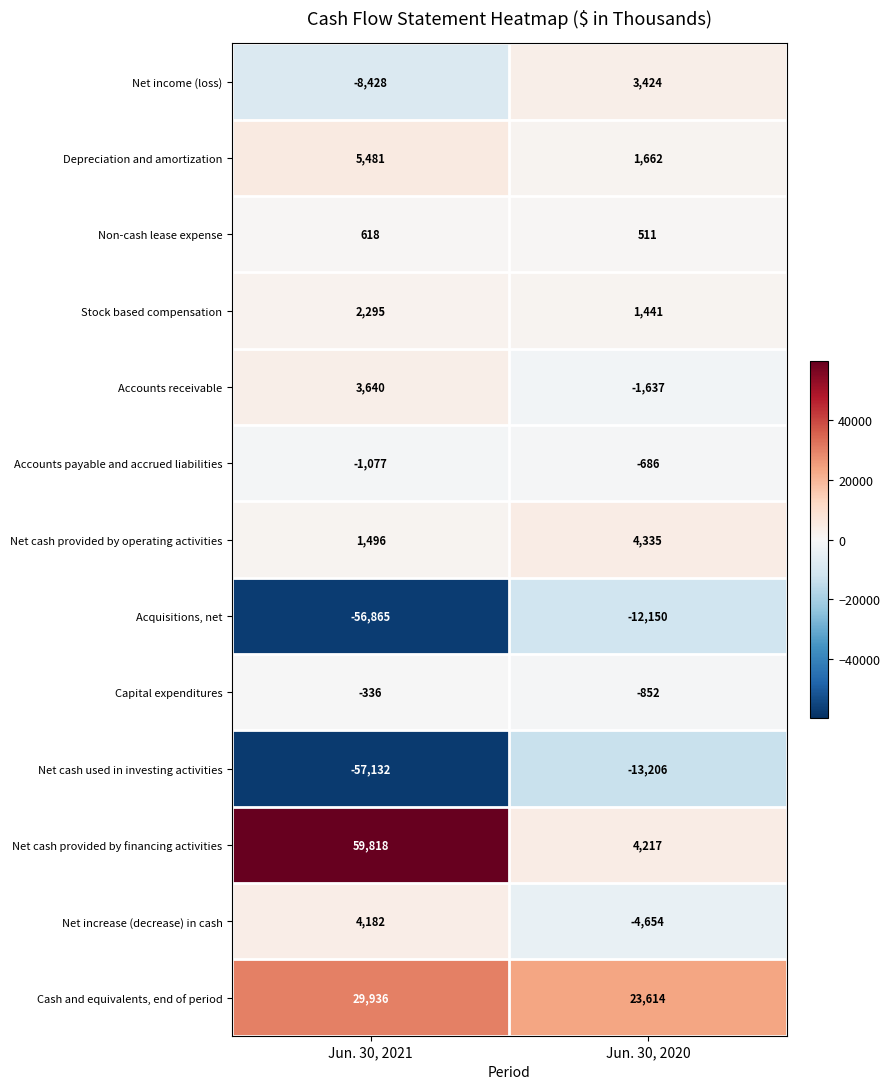

Rank the series at Jun. 30, 2021 from highest to lowest value.

Net cash provided by financing activities, Cash and equivalents, end of period, Depreciation and amortization, Net increase (decrease) in cash, Accounts receivable, Stock based compensation, Net cash provided by operating activities, Non-cash lease expense, Capital expenditures, Accounts payable and accrued liabilities, Net income (loss), Acquisitions, net, Net cash used in investing activities